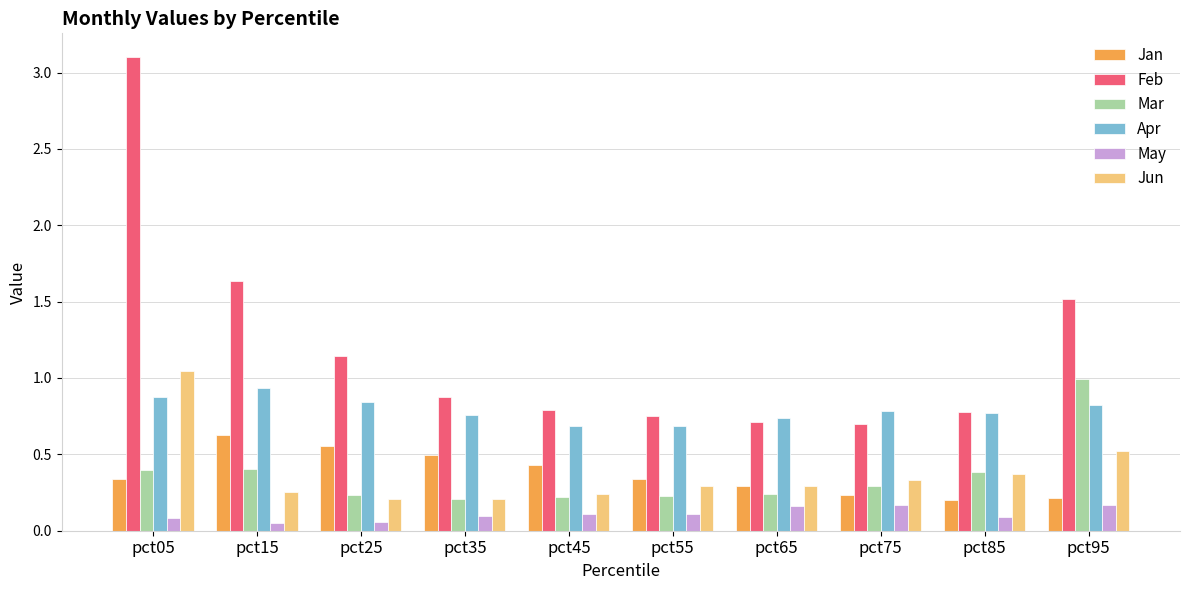

Which series has the widest spread of values?

Feb